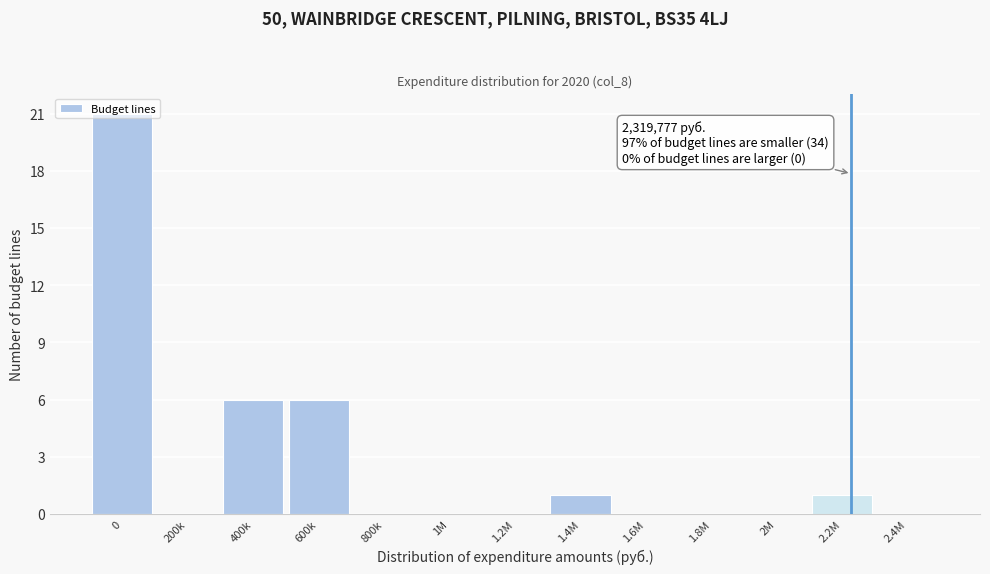

True or false: the data shows 0 at 1M.

True